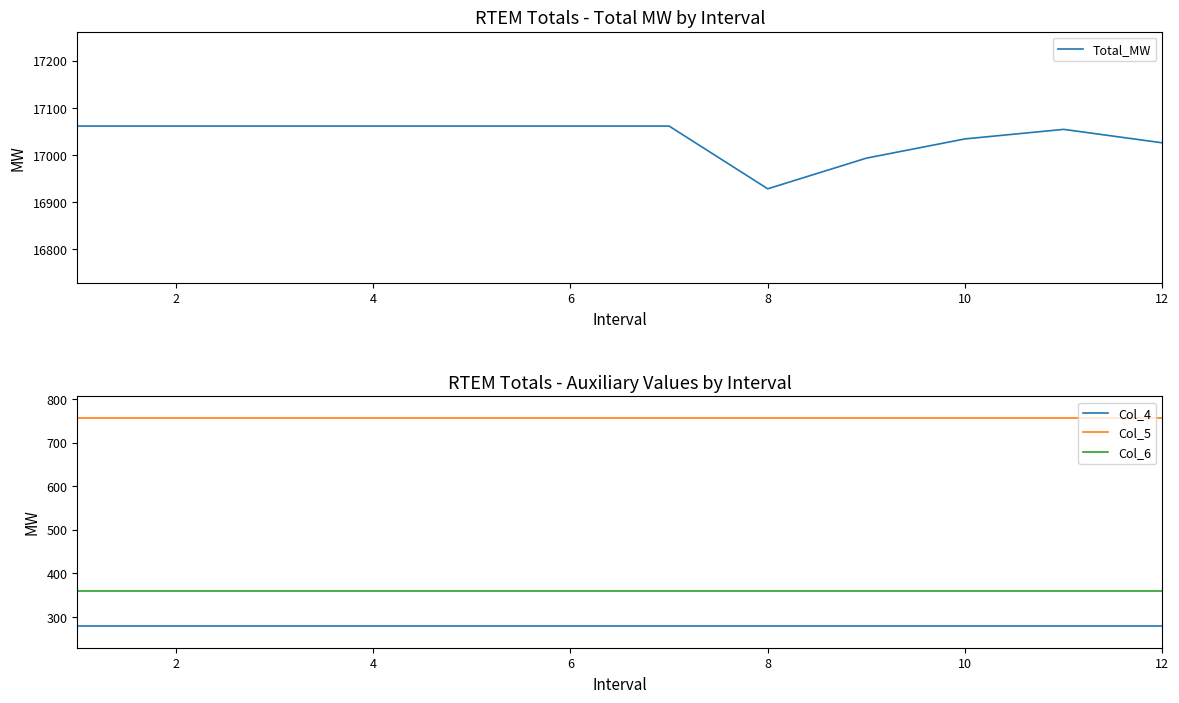

List the series in order of their peak value, highest first.

Total_MW, Col_5, Col_6, Col_4